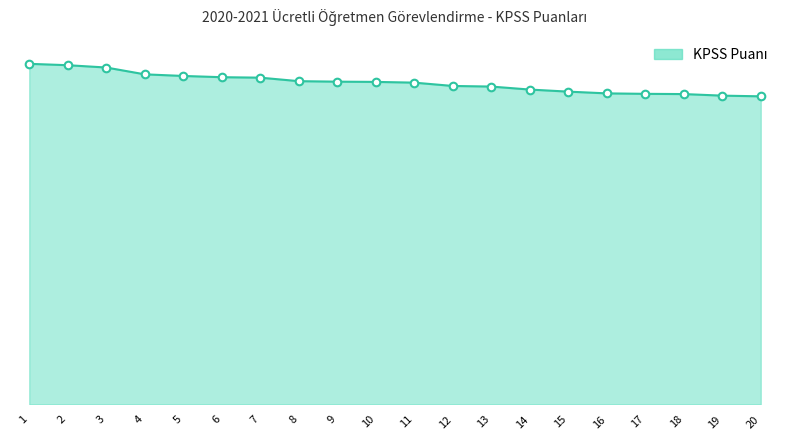

Does the chart have visible grid lines?

No